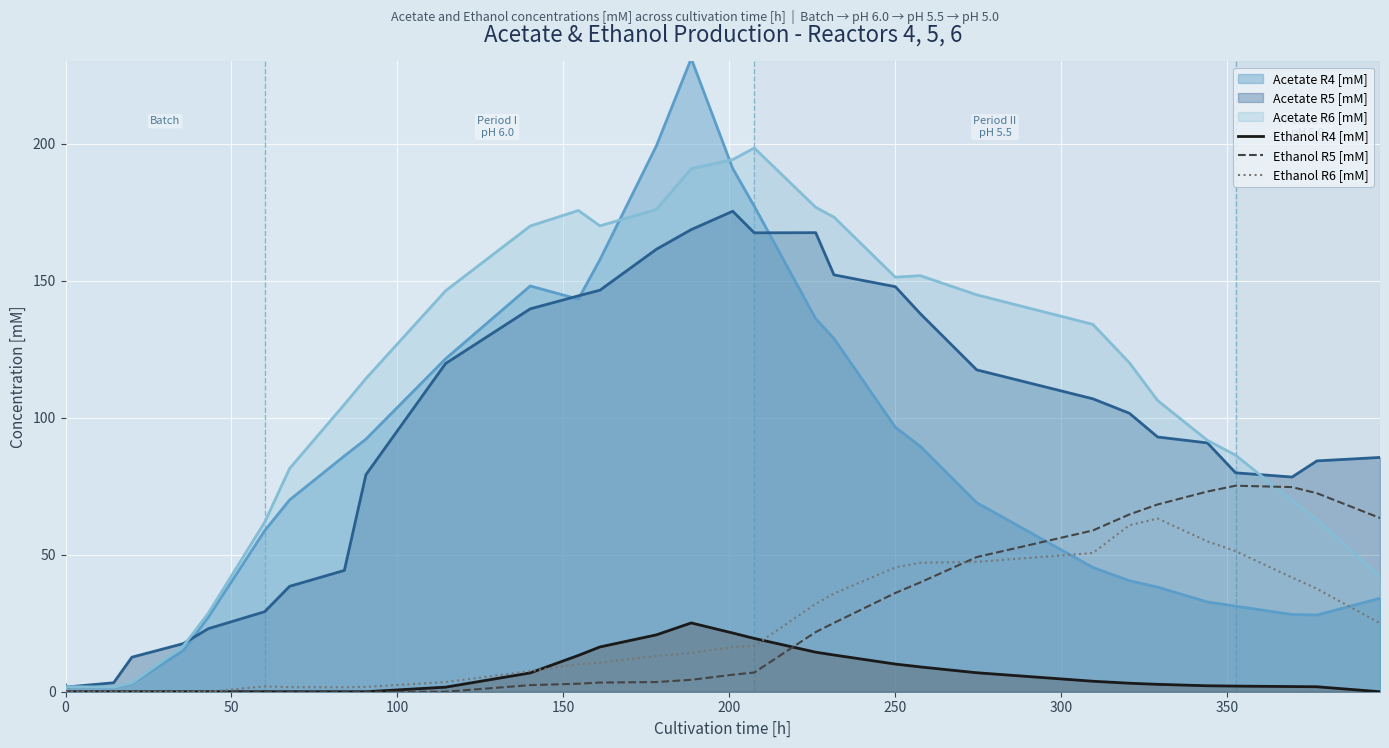

What is the difference between the maximum and minimum values in the Ethanol R6 [mM] series?

63.2